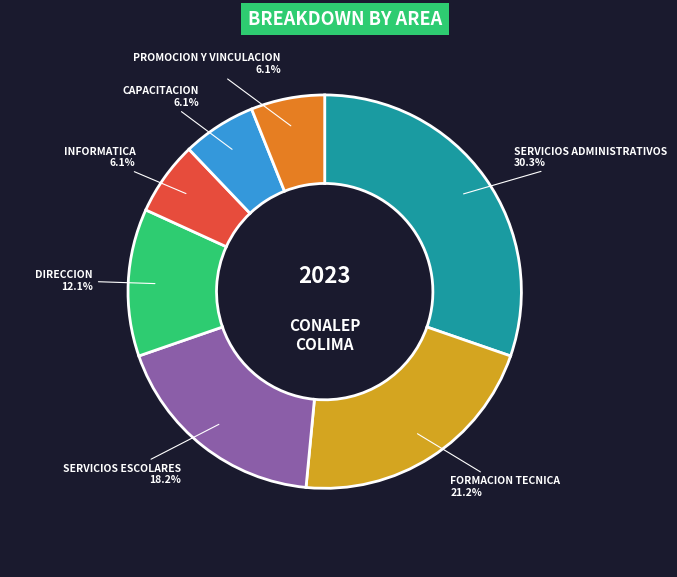

Which has a higher value, CAPACITACION or FORMACION TECNICA?

FORMACION TECNICA